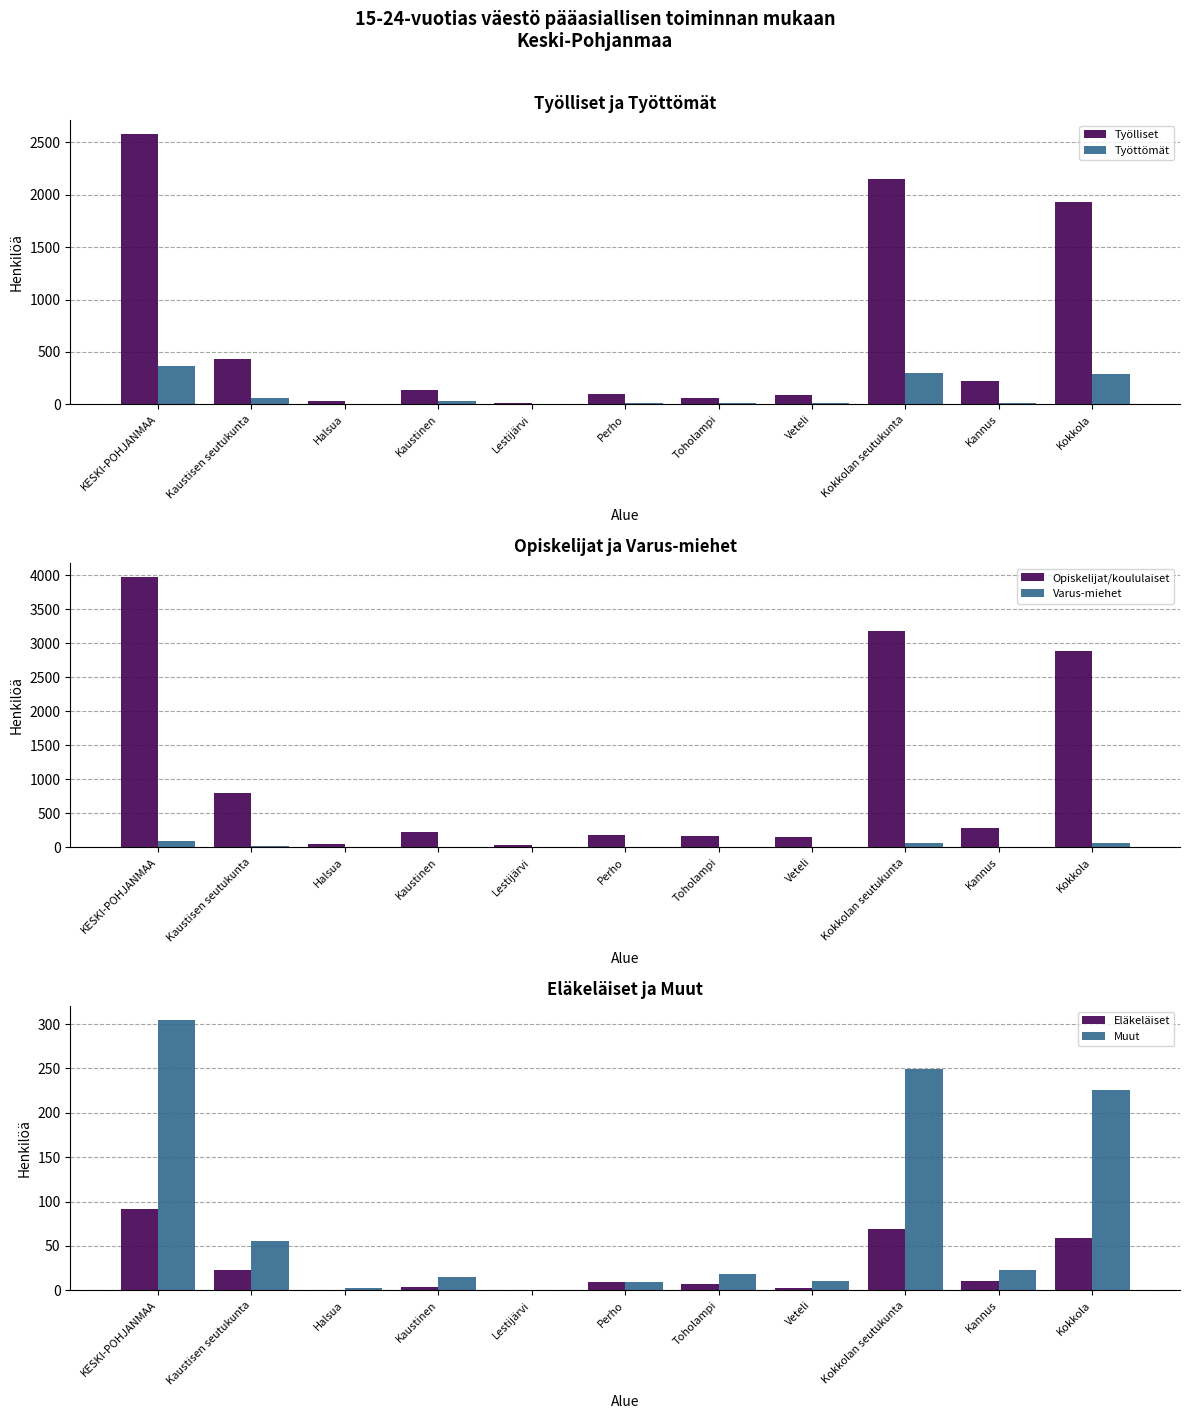

What are all the series names shown in the legend?

Työlliset, Työttömät, Opiskelijat/koululaiset, Varus-miehet, Eläkeläiset, Muut